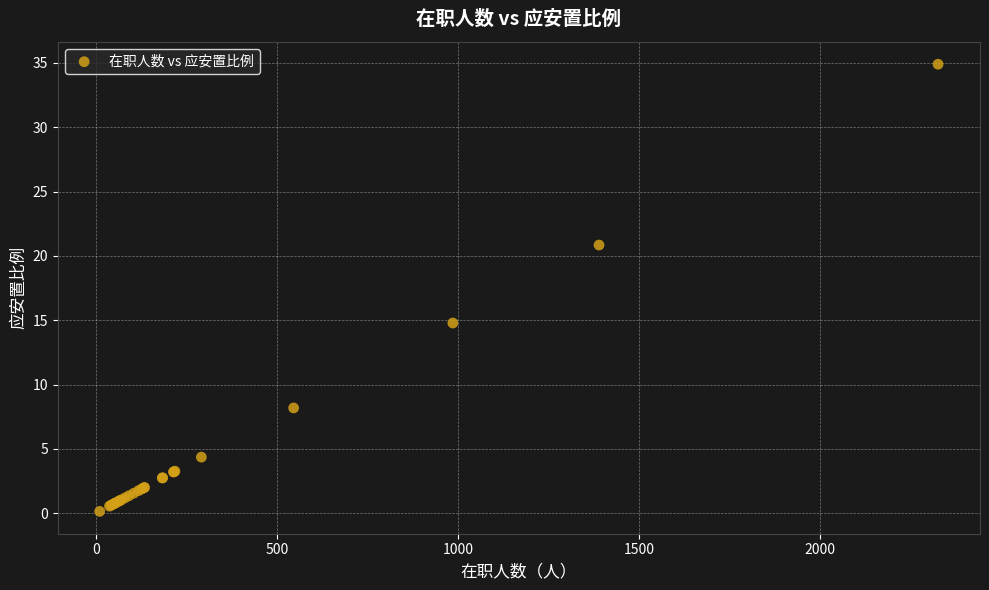

What Y value in the scatter plot is closest to 17?

14.8